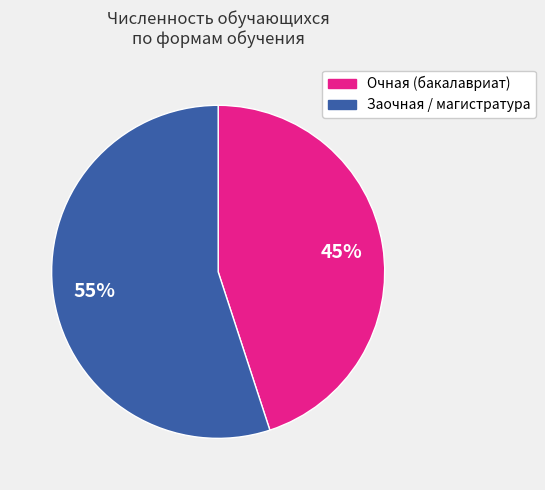

Does any single category account for the majority?

Yes